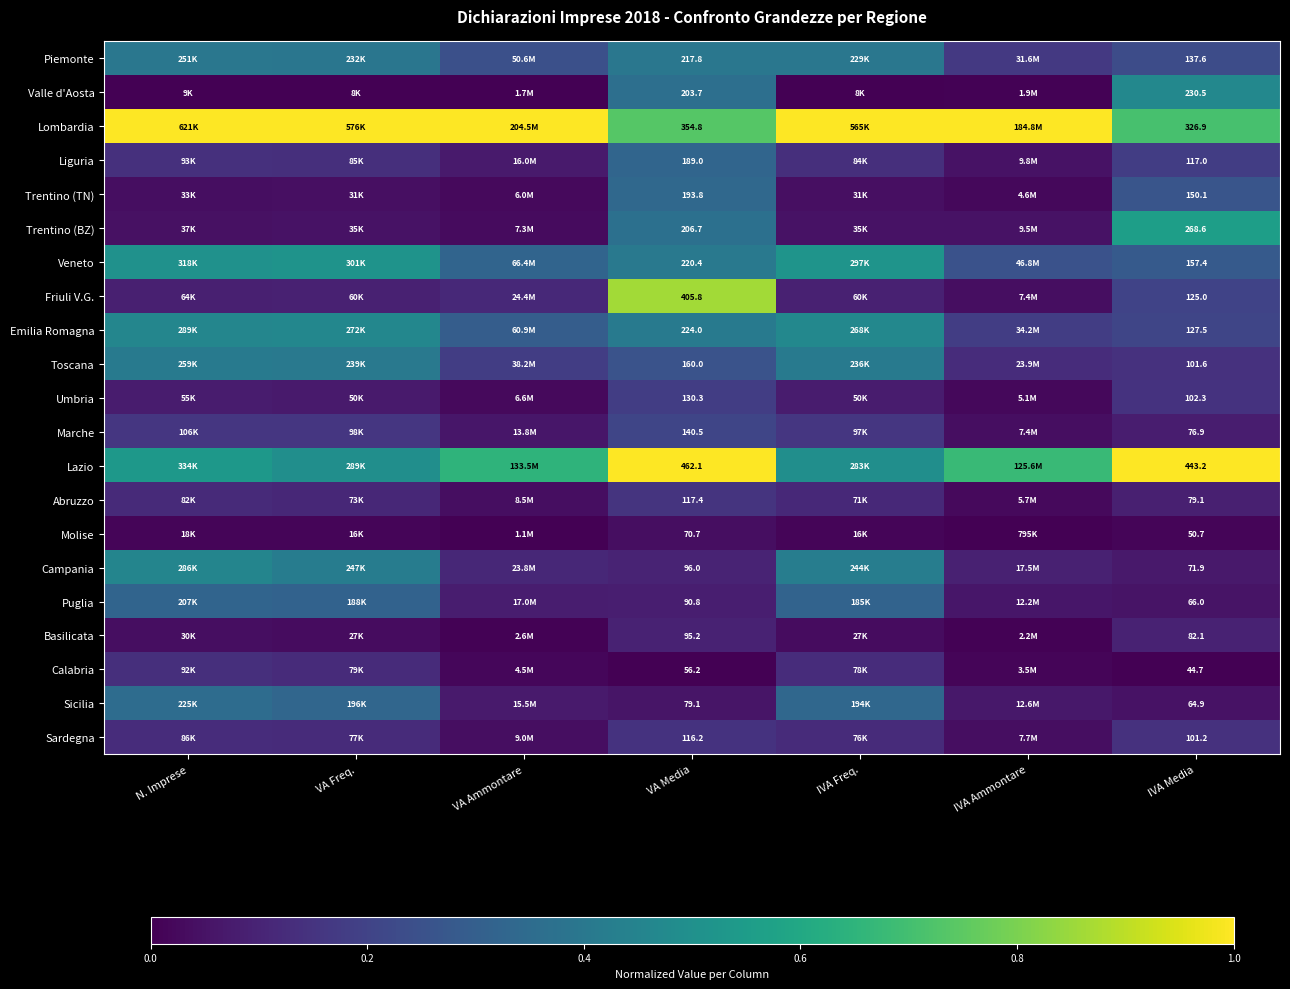

At how many categories does at least one series exceed 0?

7